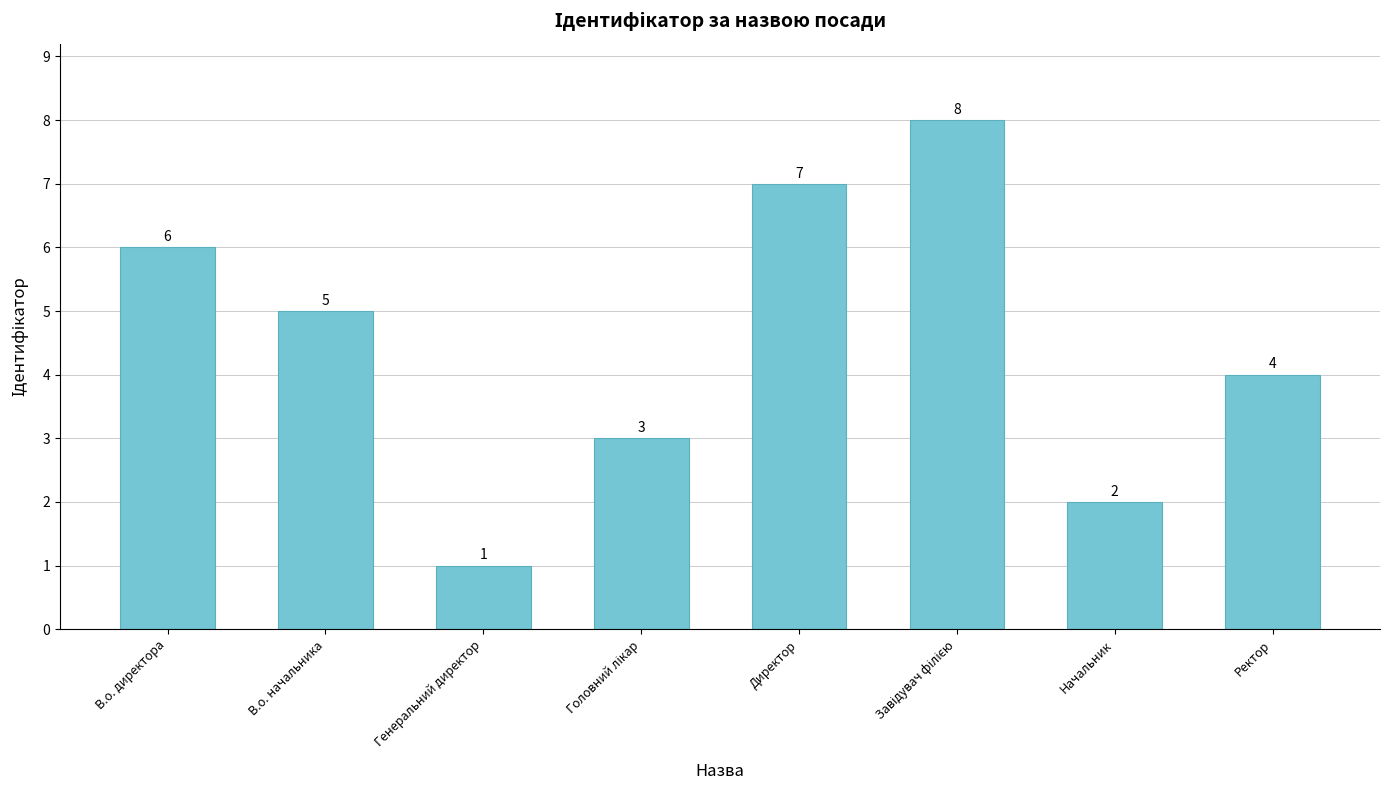

Reading right to left, list all the values displayed in this chart.

4	2	8	7	3	1	5	6